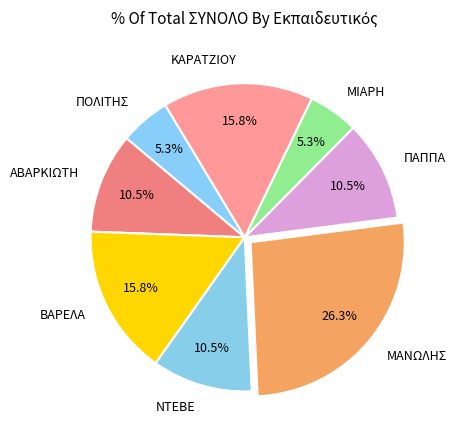

Which slice is the largest?

ΜΑΝΩΛΗΣ